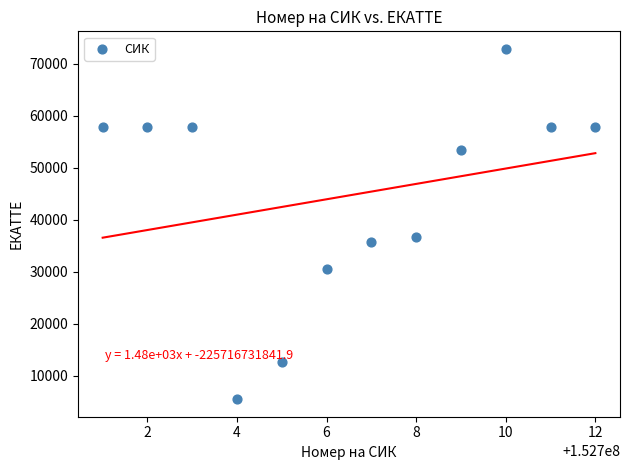

What is the average X value?

152700006